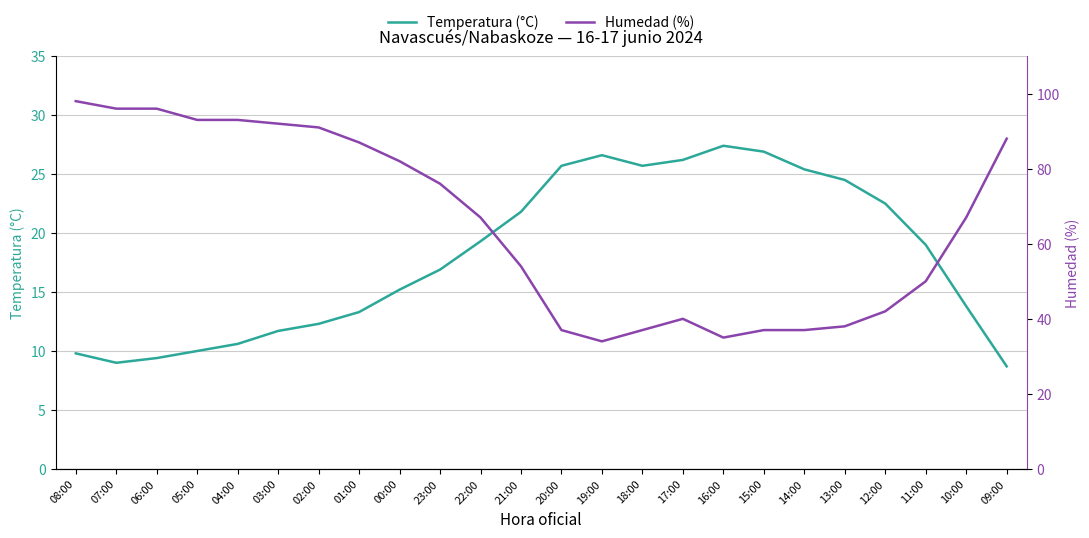

List the series in order of their overall mean, highest first.

Humedad (%), Temperatura (°C)